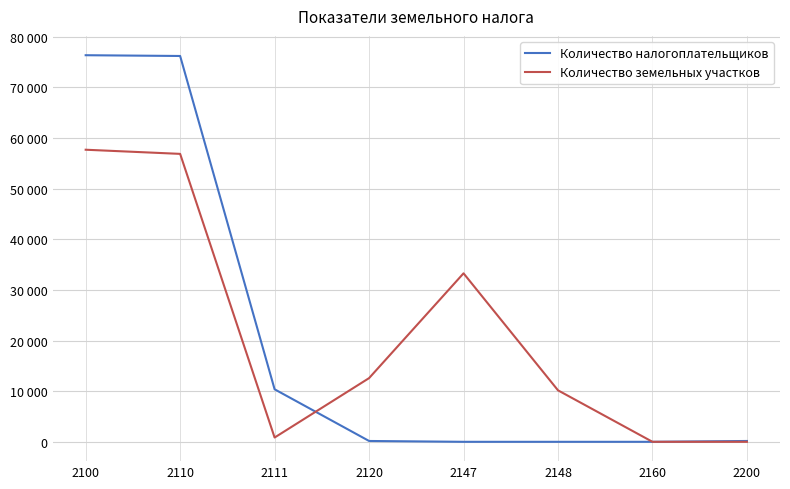

Where does the Количество земельных участков series first go above 12575?

2100